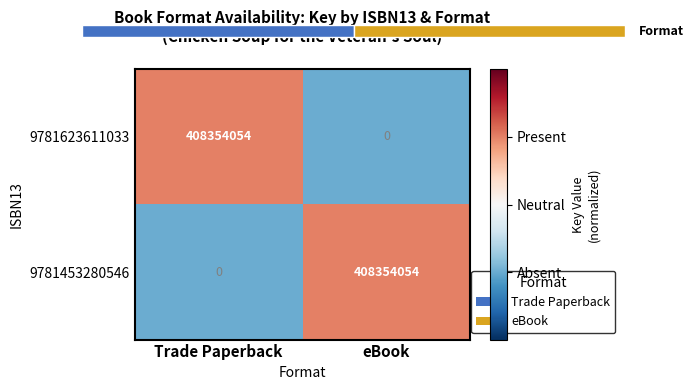

At which category does the chart reach its minimum across all series?

eBook